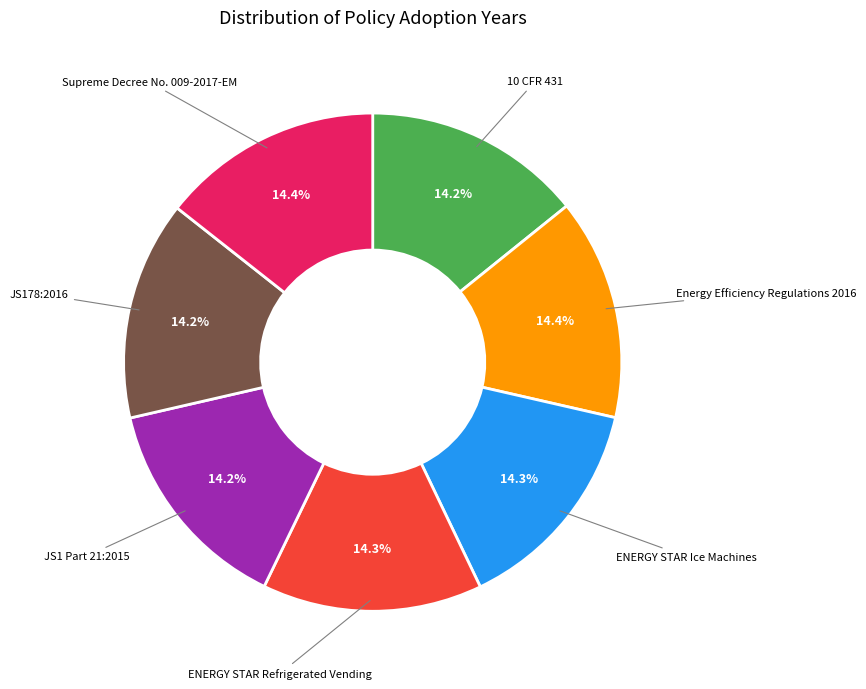

How many slices are in this pie chart?

7